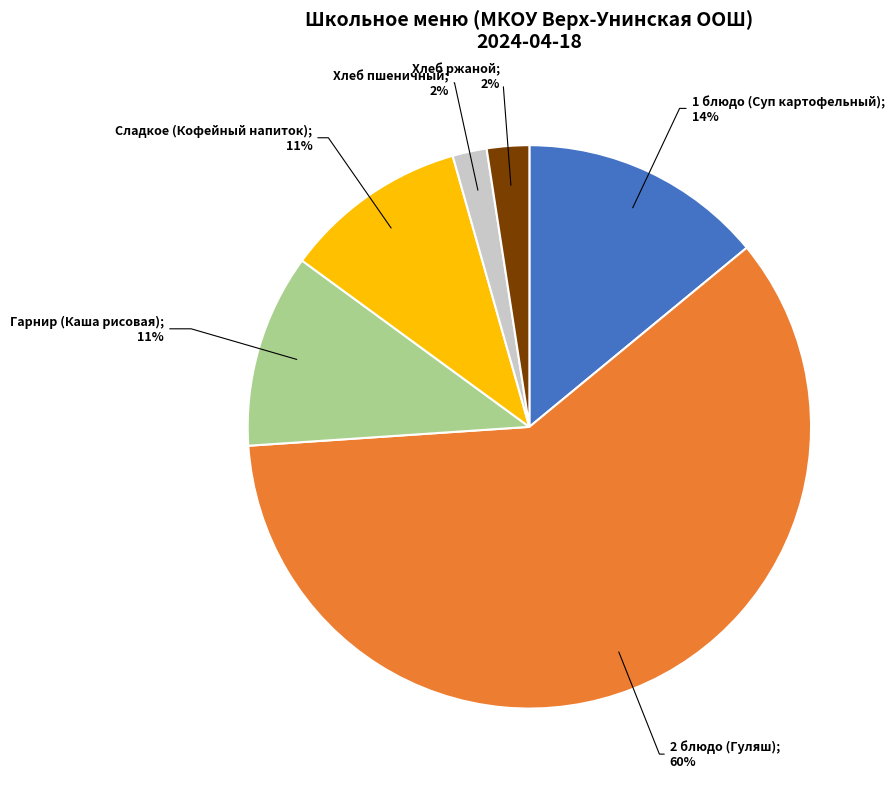

Does any single category account for the majority?

Yes